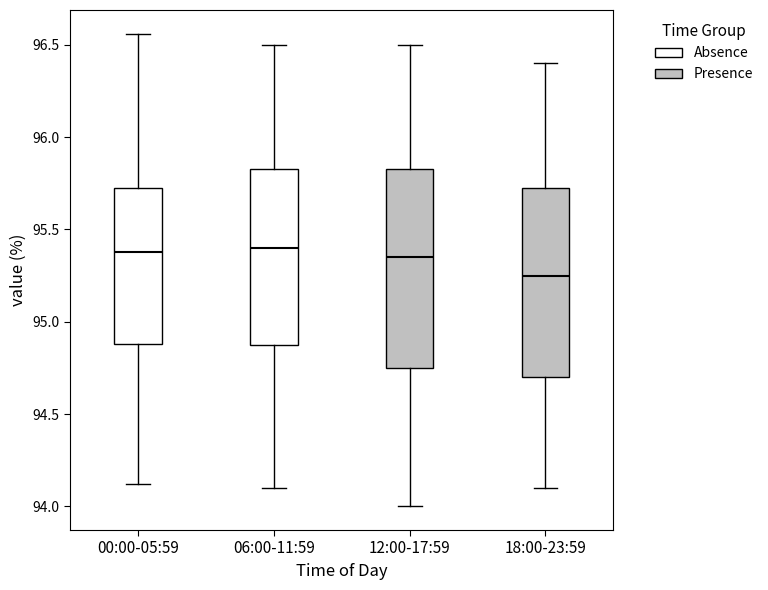

Which box has the lowest median line?

18:00-23:59